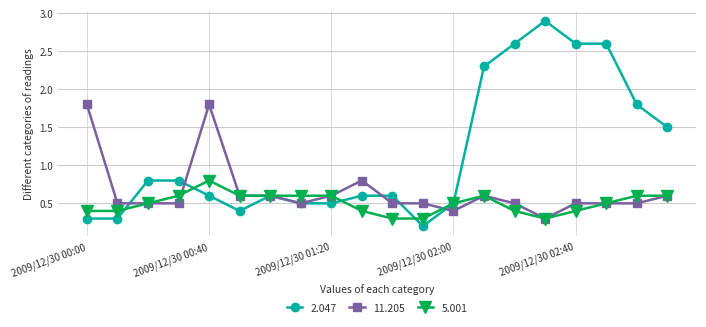

Rank the series by their average value, from highest to lowest.

2.047, 11.205, 5.001